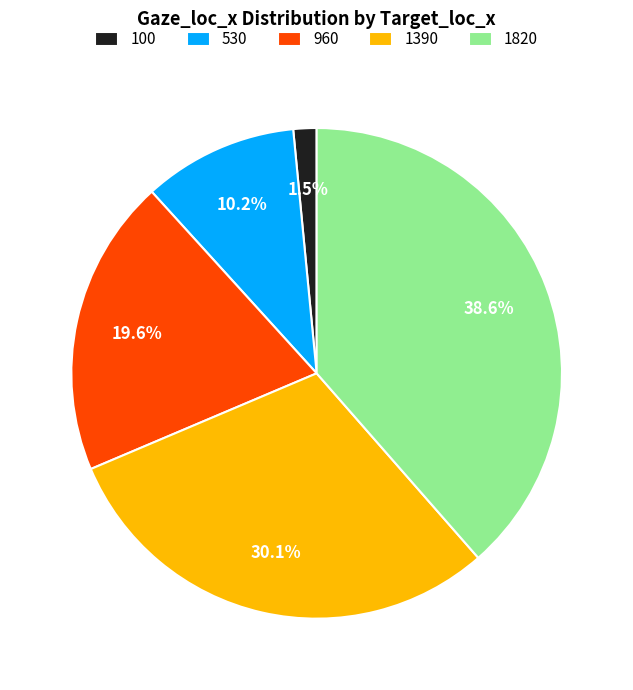

Does 1820 account for over 50% of the chart?

No